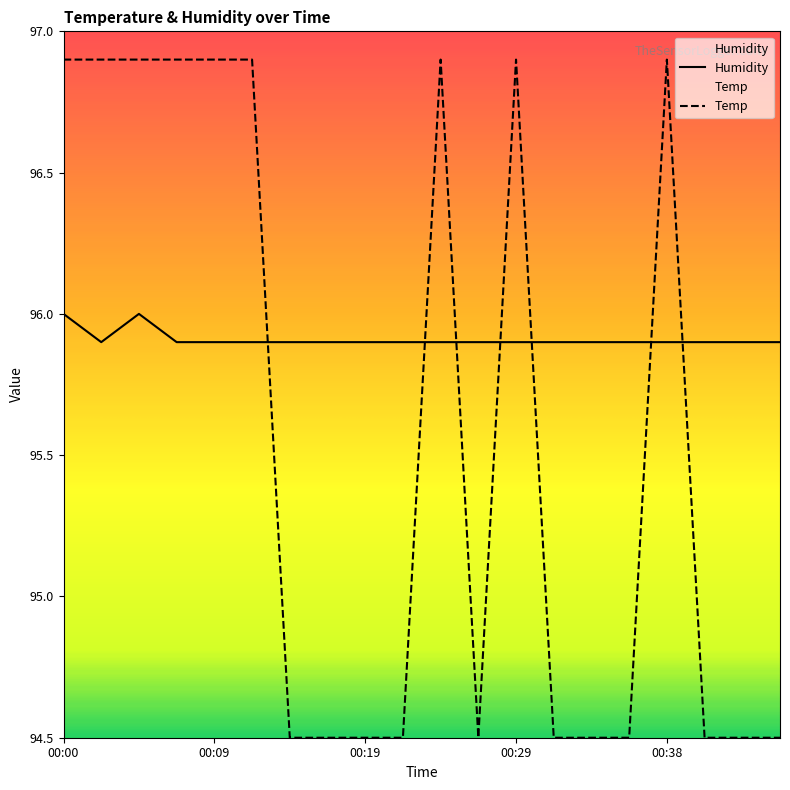

What is the maximum value for Humidity?

96.0